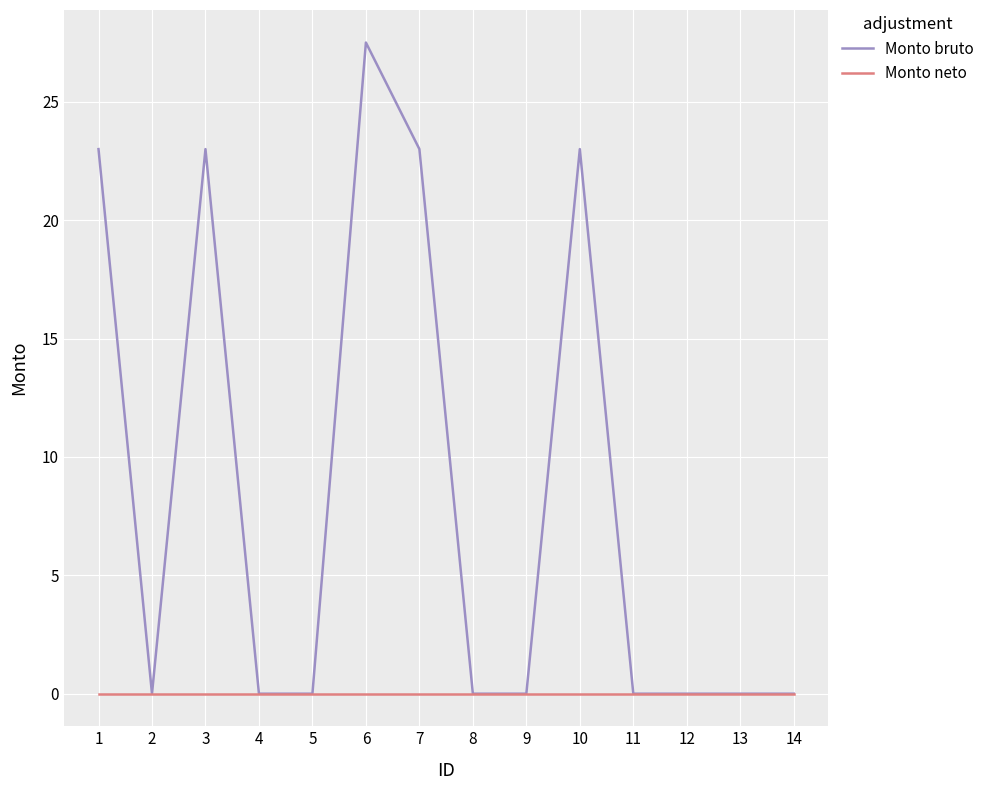

Reading right to left, extract all data points from this chart.

Monto bruto: 14=0.0	13=0.0	12=0.0	11=0.0	10=23.0	9=0.0	8=0.0	7=23.0	6=27.5	5=0.0	4=0.0	3=23.0	2=0.0	1=23.0
Monto neto: 14=0.0	13=0.0	12=0.0	11=0.0	10=0.0	9=0.0	8=0.0	7=0.0	6=0.0	5=0.0	4=0.0	3=0.0	2=0.0	1=0.0